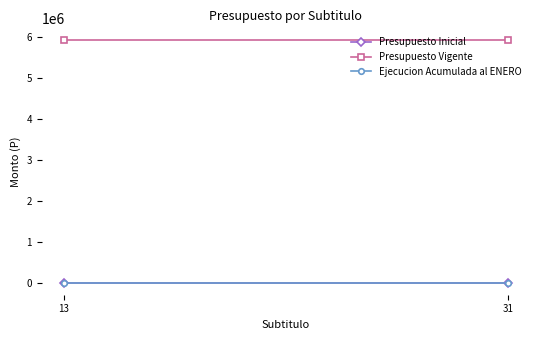

Read the Presupuesto Vigente value at 13.

5906444